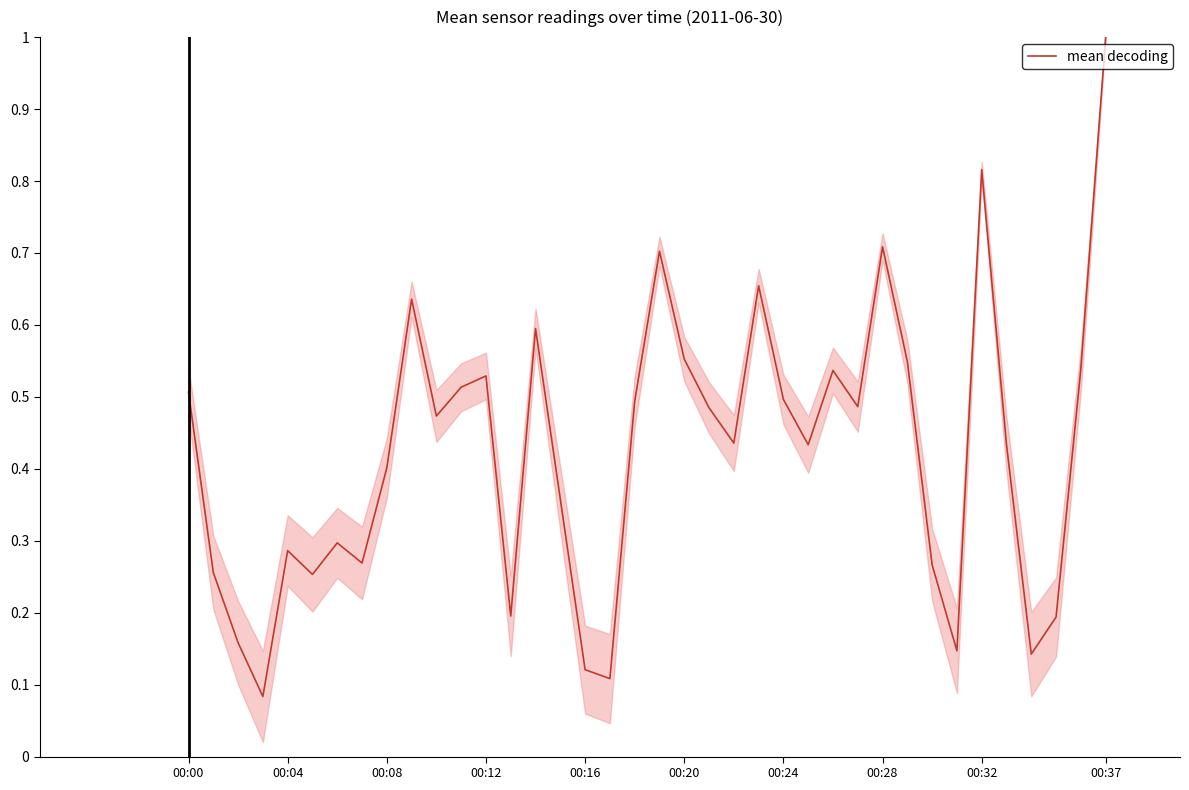

What is the value of the 33rd point from the left?

0.8